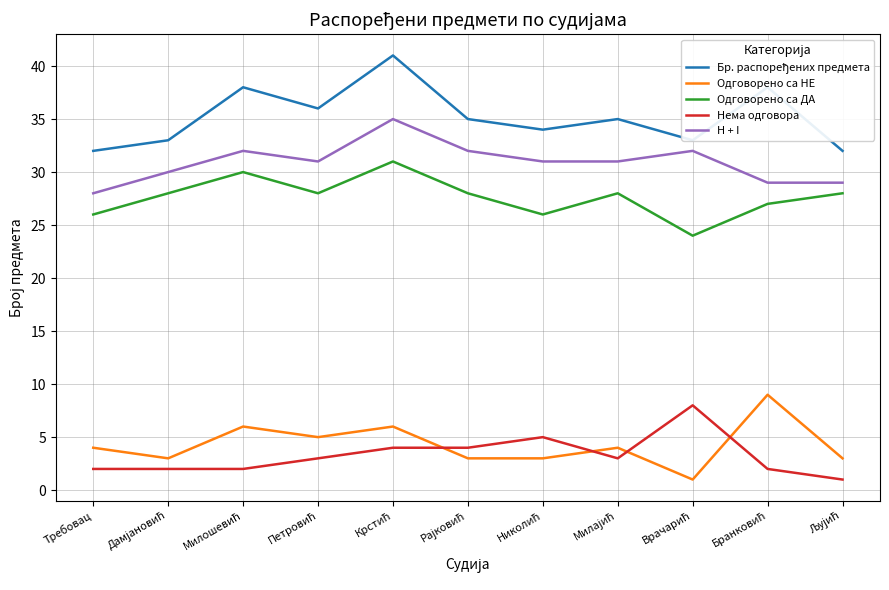

True or false: H + I and Одговорено са ДА cross at least once.

False